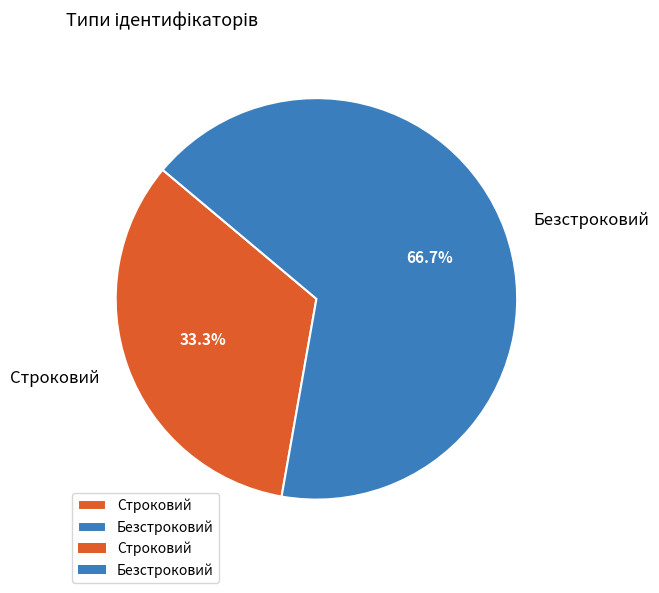

Is there any slice that represents more than half of the pie?

Yes